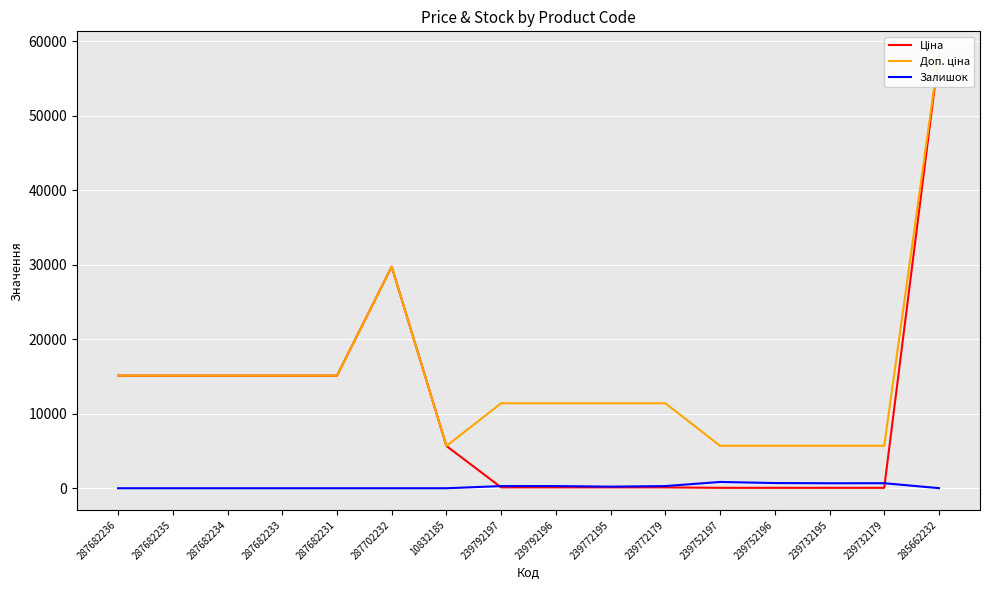

Between 287682233 and 239732179, which series saw the biggest shift?

Ціна